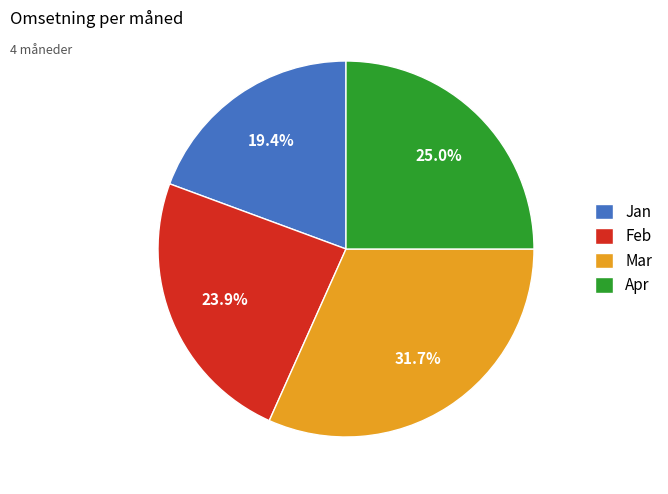

Approximately how many times larger is the value at Jan compared to Apr?

0.8